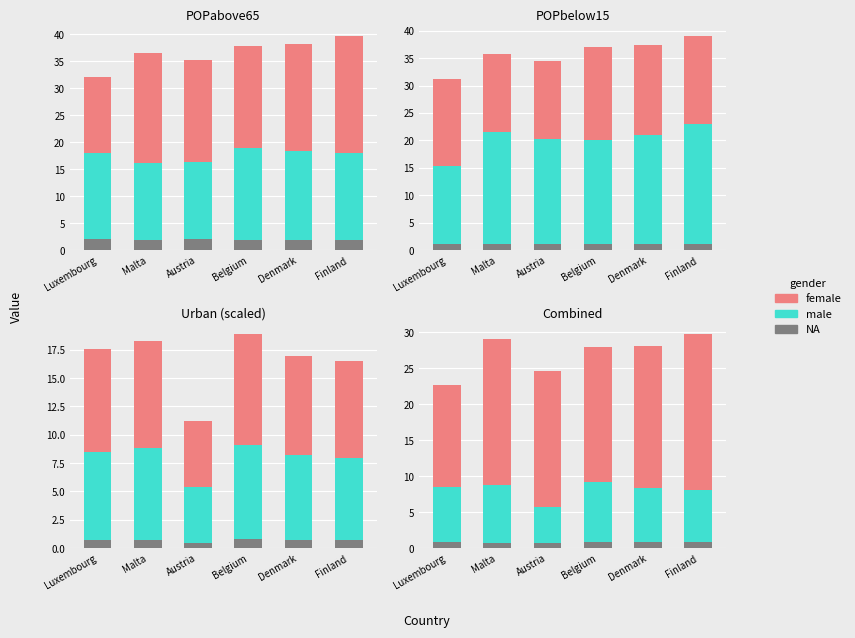

At Malta, list the series in order from smallest to largest.

NA, male, female